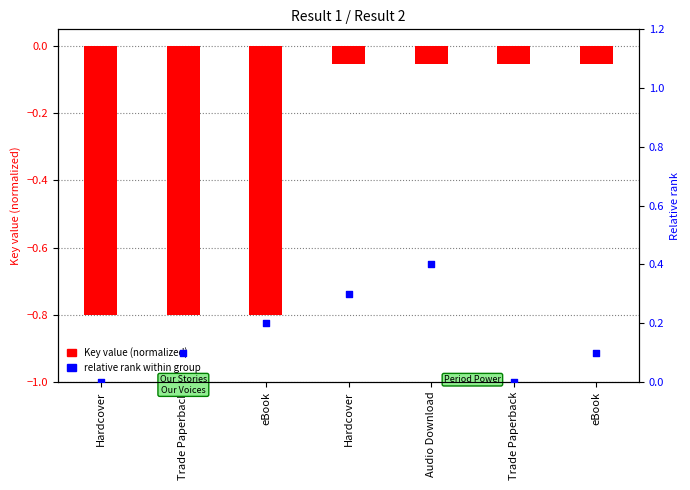

Which series has the largest total across all categories?

relative rank within group